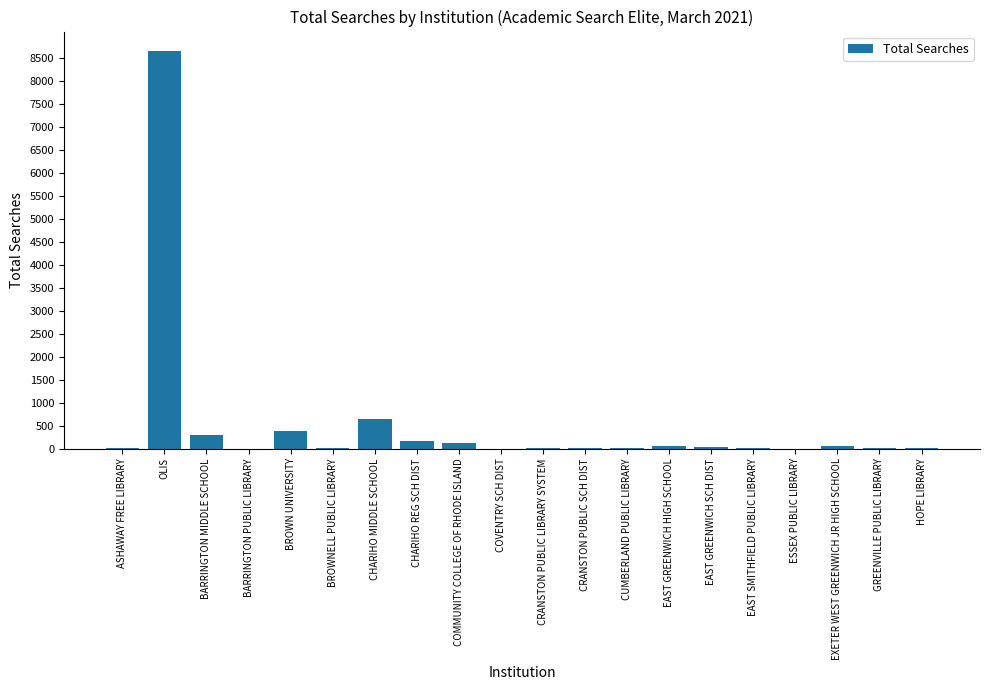

Are the bars horizontal?

No